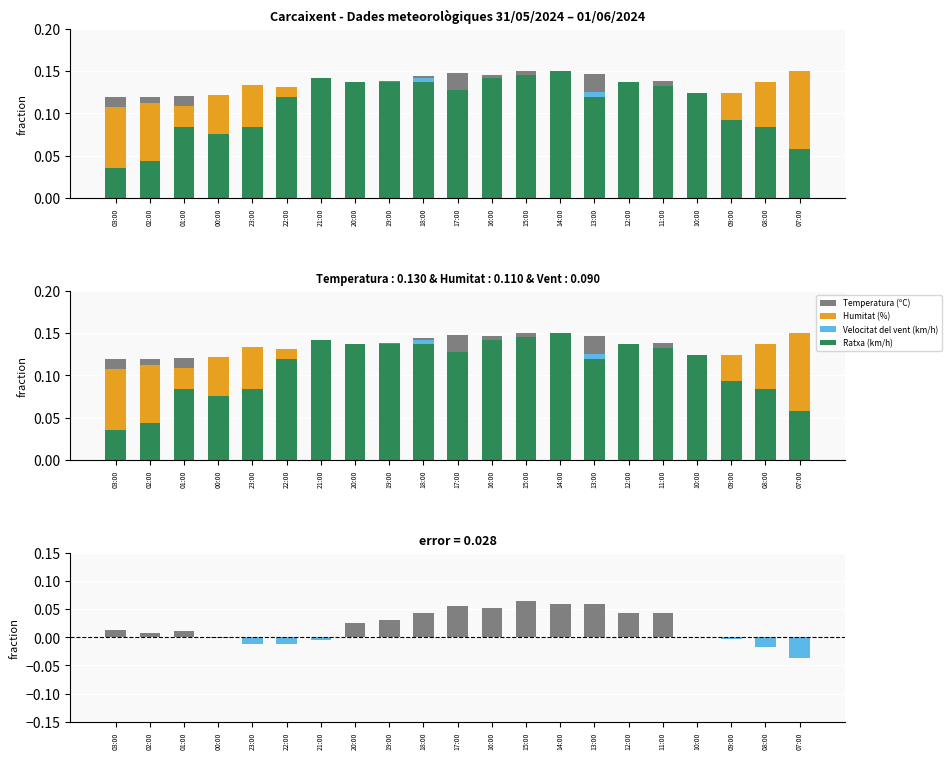

At how many categories does at least one series exceed 0?

21